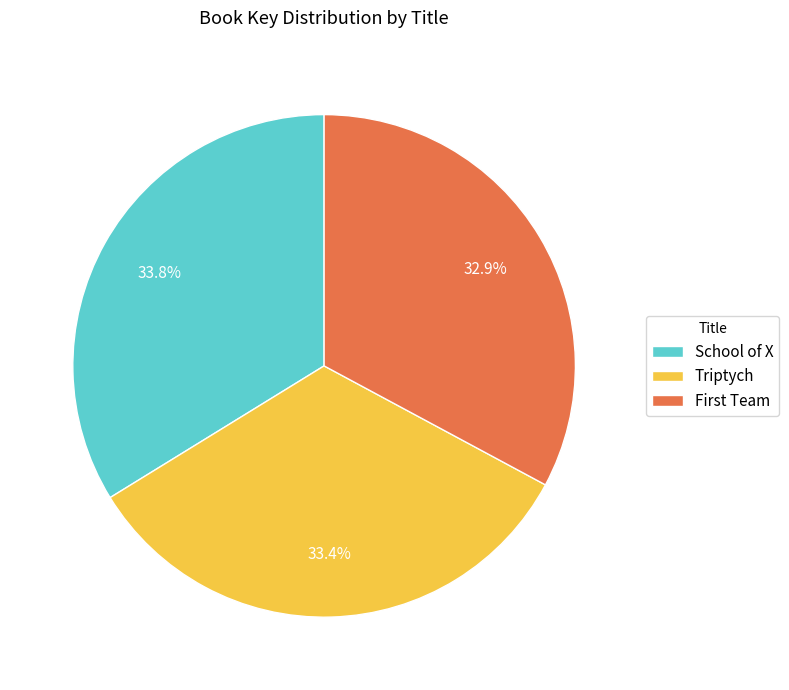

Is there a majority slice in this chart?

No